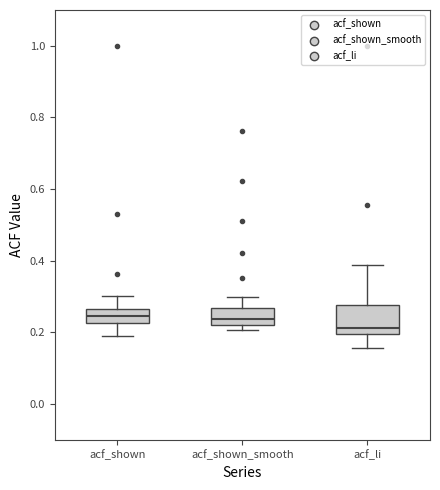

Reading left to right, read every box against the y-axis: the position of its median line, the range the box covers, and the ends of its whiskers. The values are not printed on the chart, so give them approximately, as read against the axis.

acf_shown: median 0.24, box 0.22 to 0.26, whiskers 0.20 to 0.30
acf_shown_smooth: median 0.24, box 0.22 to 0.26, whiskers 0.20 to 0.30
acf_li: median 0.22, box 0.20 to 0.28, whiskers 0.16 to 0.38